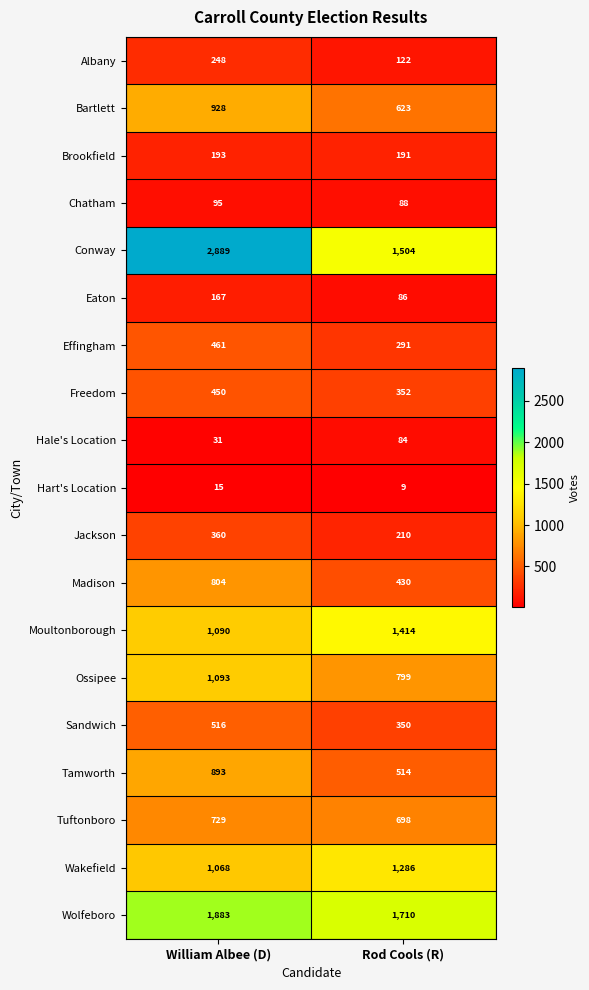

What is the average value of the Tuftonboro series?

714